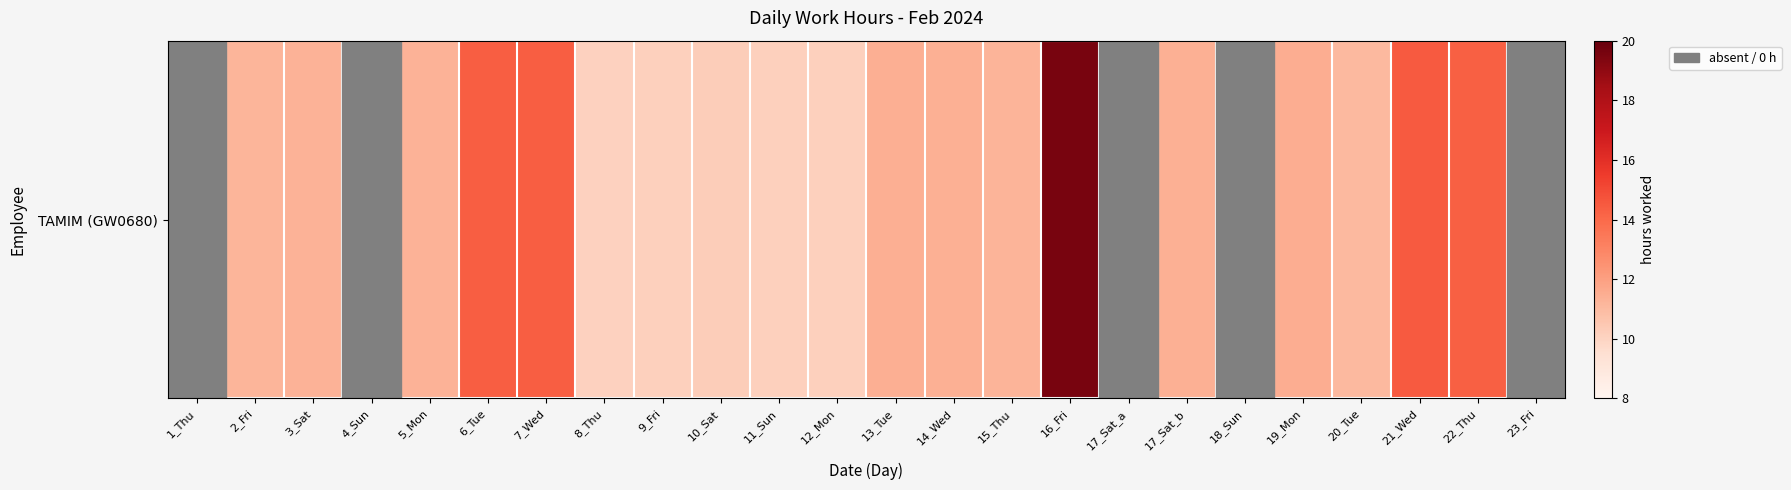

What is the maximum value shown in the chart?

19.6